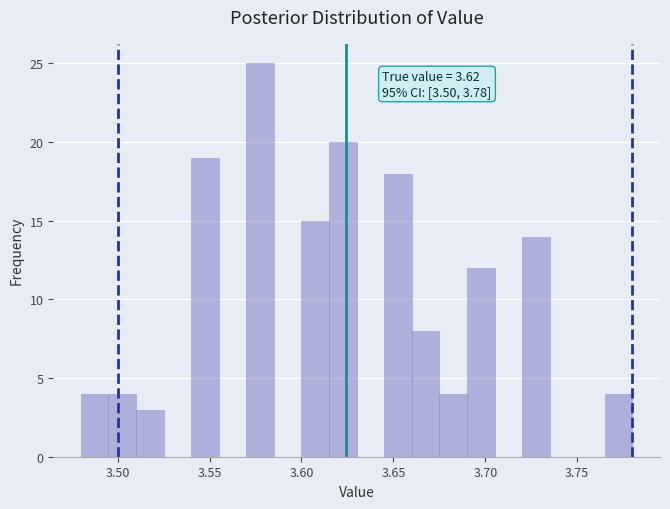

Read against the x-axis, roughly where is the centre of the tallest bar?

3.580